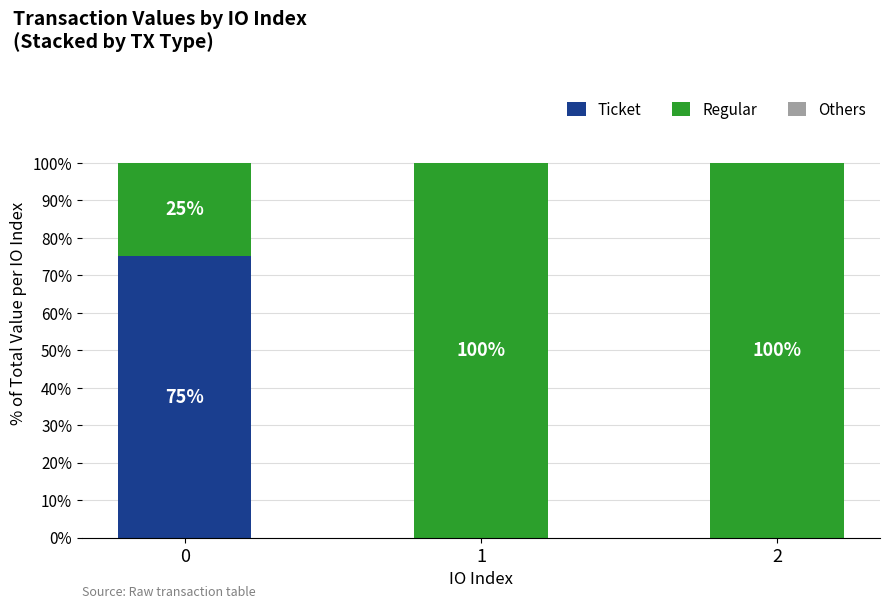

The value of Ticket at 2 is 48. True or false?

False